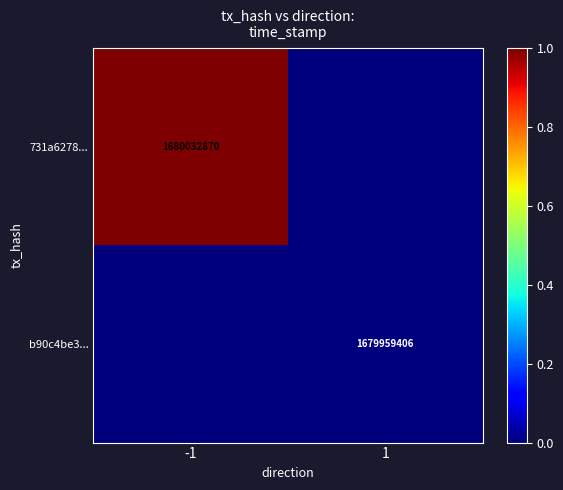

At which category is the sum across all series the highest?

-1